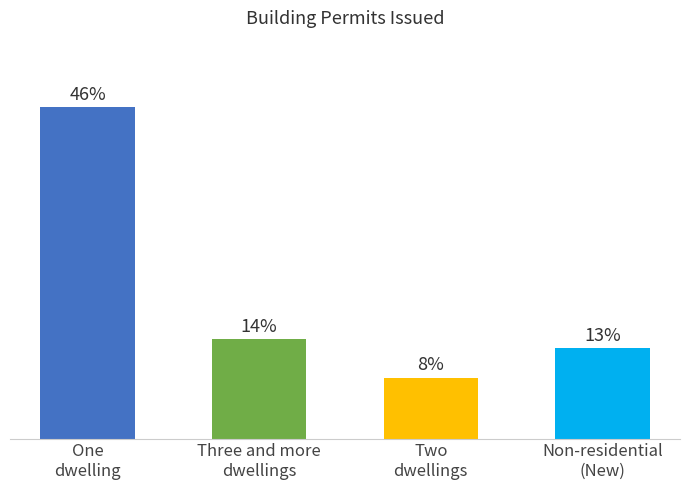

Are the bars grouped side by side (vs. stacked)?

No